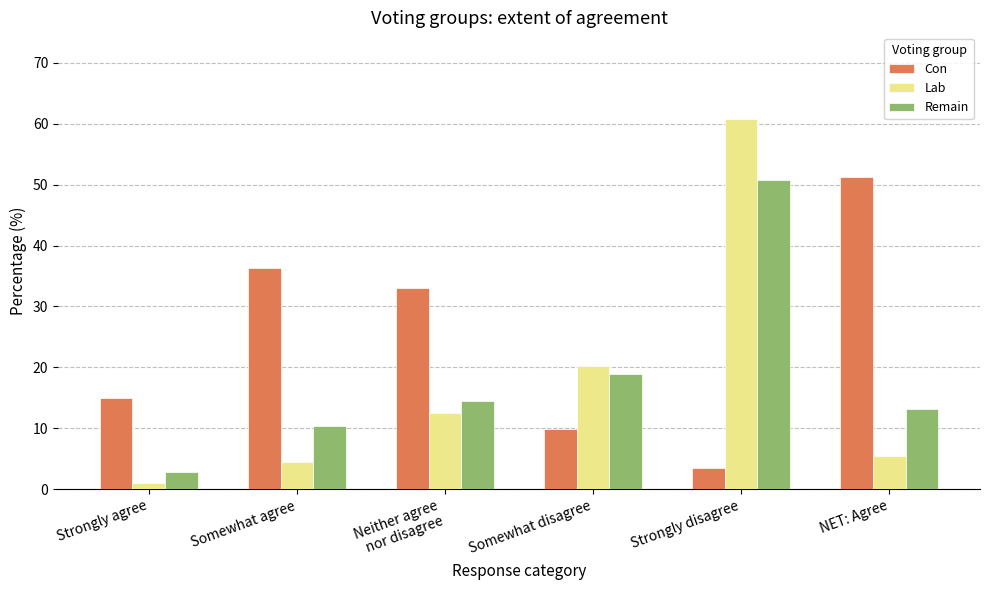

List the labels in order of Lab value, largest first.

Strongly disagree, Somewhat disagree, Neither agree
nor disagree, NET: Agree, Somewhat agree, Strongly agree